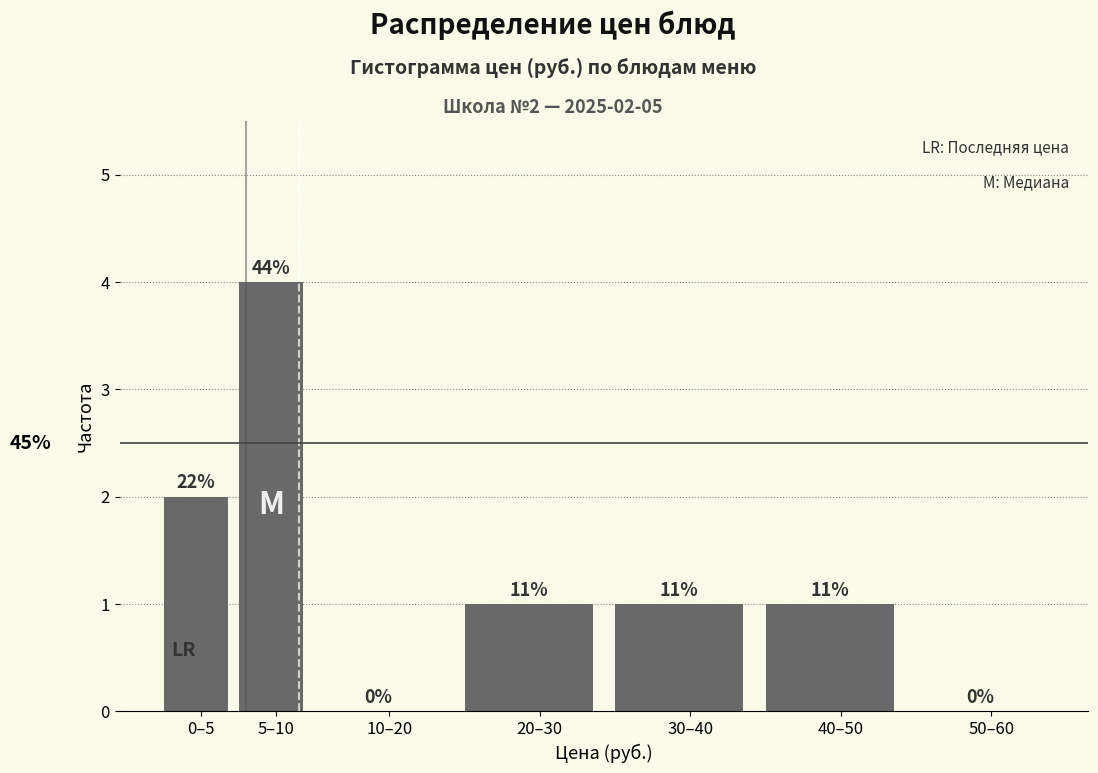

Are the bars horizontal?

No